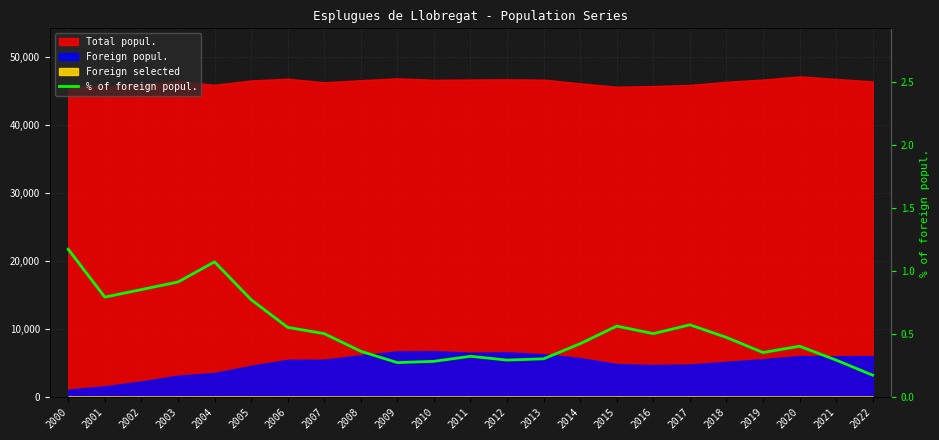

How many lines are shown in the chart?

1